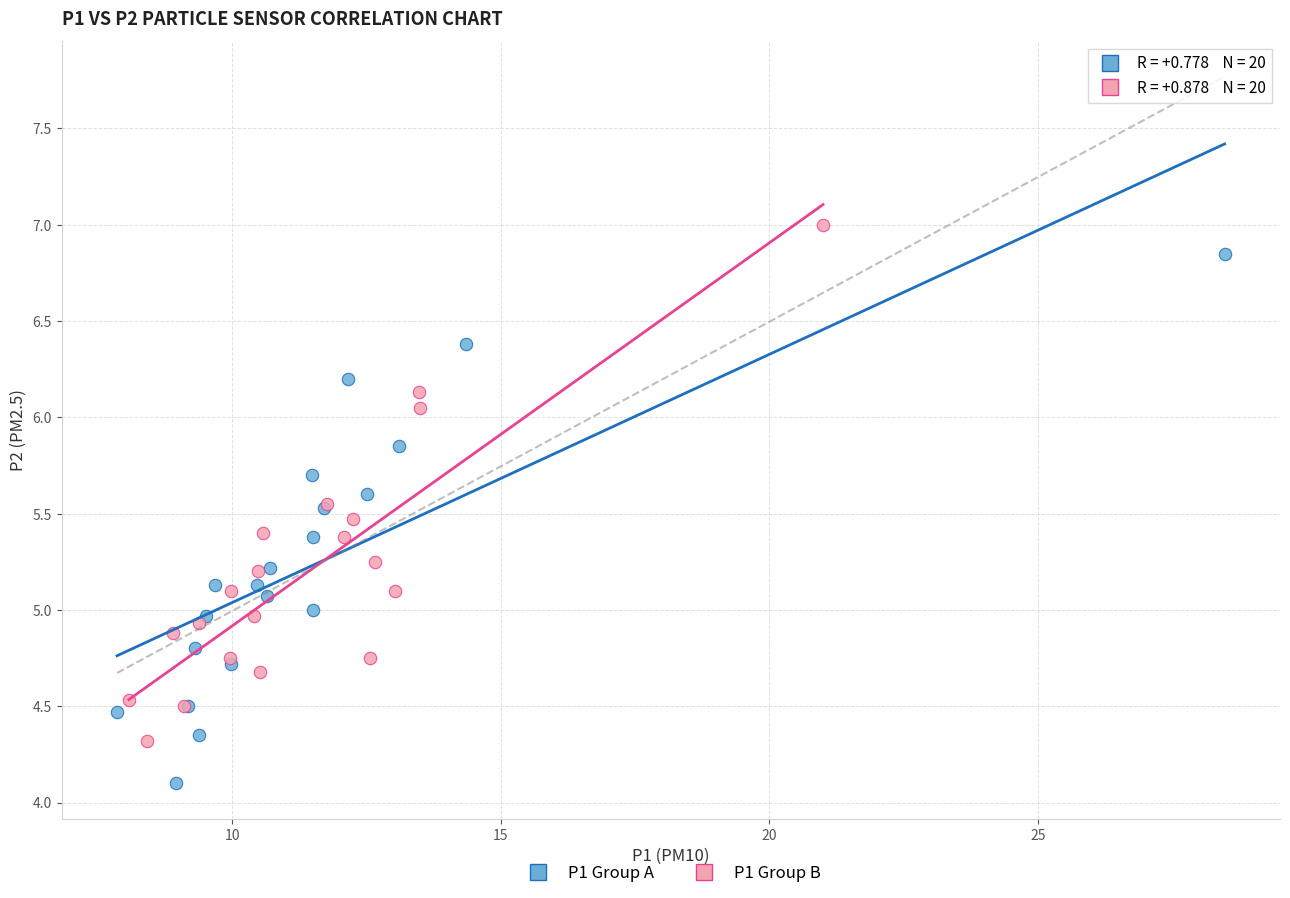

Which series contains the lowest Y value?

P1 Group A